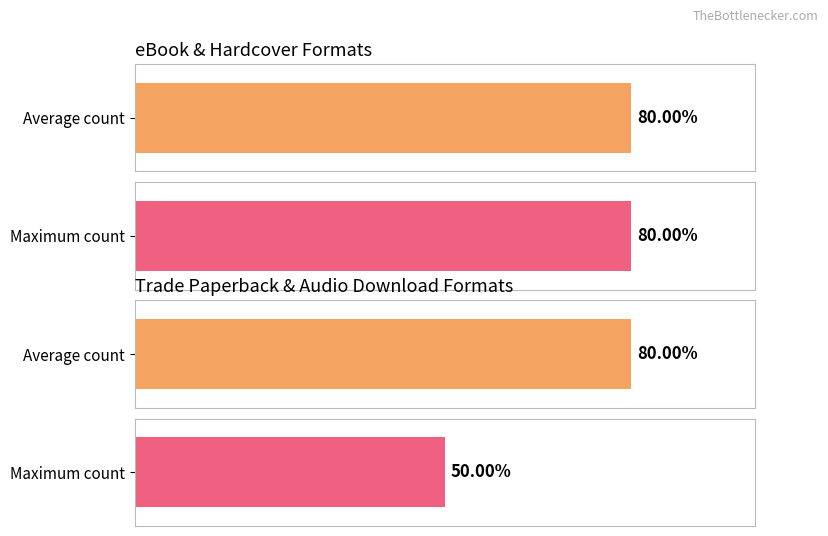

Does the chart contain stacked bars?

No